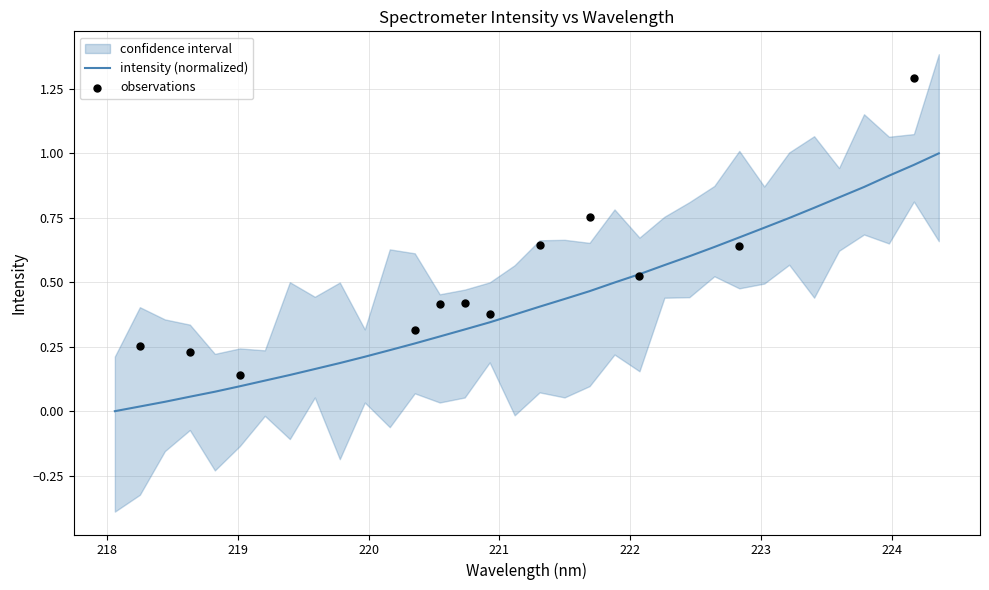

Which has a higher value, 219 or 220?

220